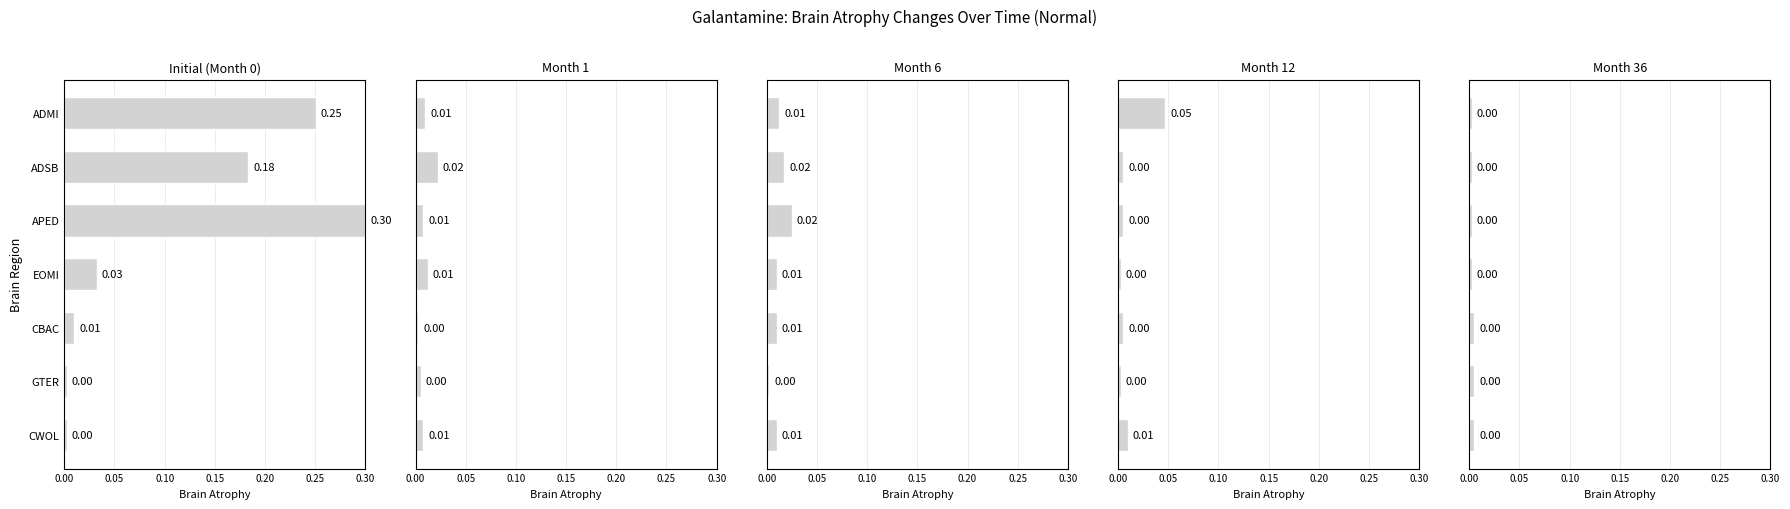

What is the total value across all series at APED?

0.3